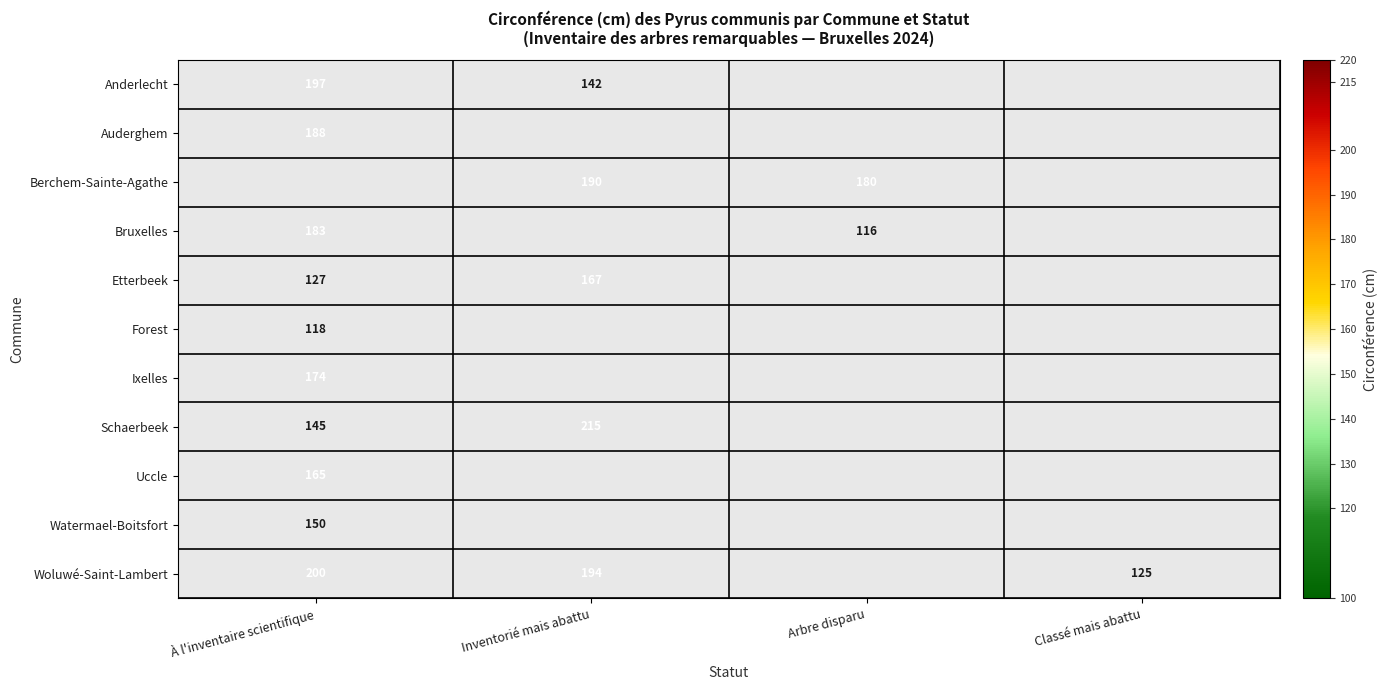

The Schaerbeek series shows 259 at À l'inventaire scientifique. True or false?

False